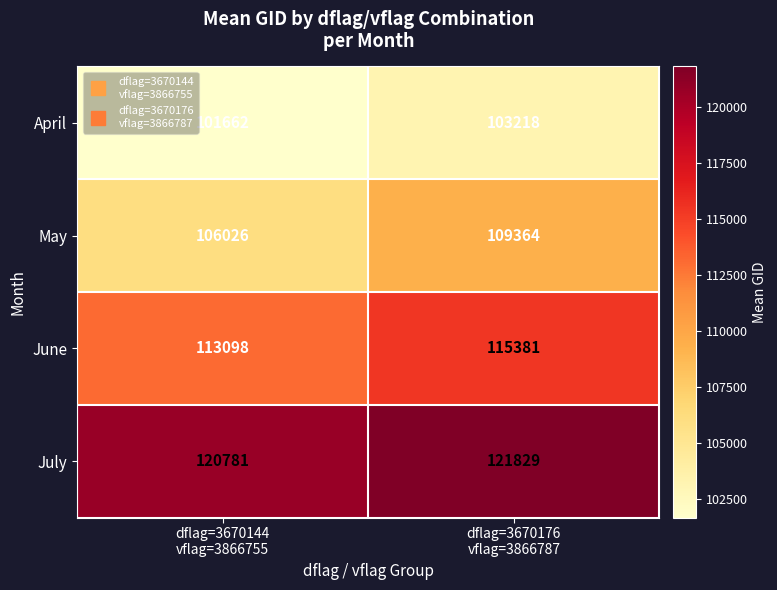

Count the number of data series in this chart.

4